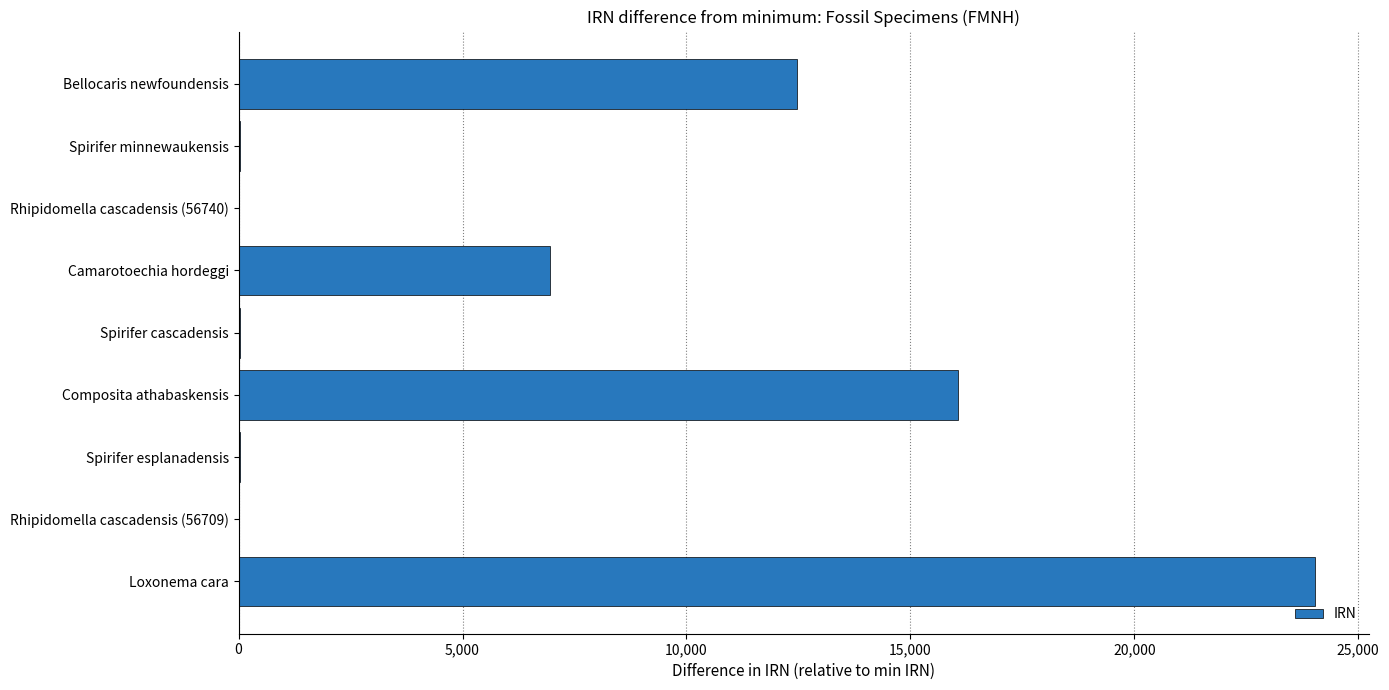

What is the greatest value displayed?

24041